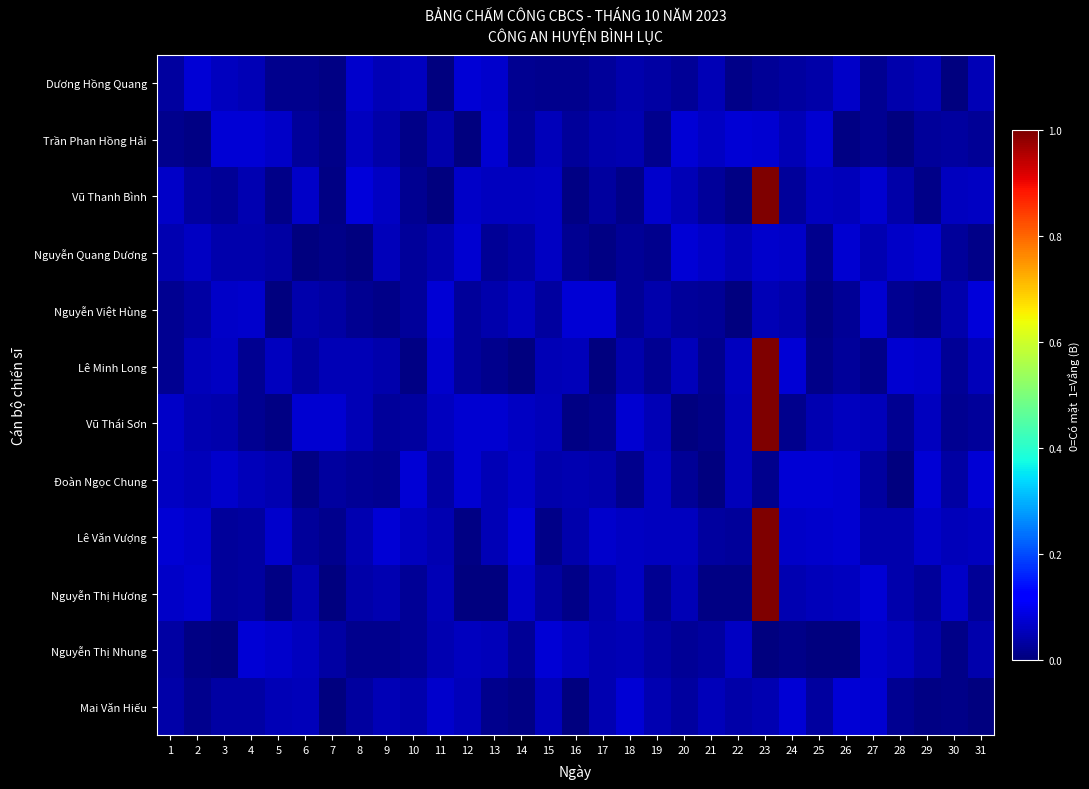

Reading right to left, extract all data points from this chart.

Dương Hồng Quang: 31=0.0	30=0.0	29=0.0	28=0.0	27=0.0	26=0.1	25=0.0	24=0.0	23=0.0	22=0.0	21=0.0	20=0.0	19=0.0	18=0.0	17=0.0	16=0.0	15=0.0	14=0.0	13=0.1	12=0.1	11=0.0	10=0.1	9=0.0	8=0.1	7=0.0	6=0.0	5=0.0	4=0.0	3=0.1	2=0.1	1=0.0
Trần Phan Hồng Hải: 31=0.0	30=0.0	29=0.0	28=0.0	27=0.0	26=0.0	25=0.1	24=0.0	23=0.1	22=0.1	21=0.1	20=0.1	19=0.0	18=0.0	17=0.0	16=0.0	15=0.1	14=0.0	13=0.1	12=0.0	11=0.0	10=0.0	9=0.0	8=0.1	7=0.0	6=0.0	5=0.1	4=0.1	3=0.1	2=0.0	1=0.0
Vũ Thanh Bình: 31=0.1	30=0.1	29=0.0	28=0.0	27=0.1	26=0.1	25=0.1	24=0.0	23=1.0	22=0.0	21=0.0	20=0.0	19=0.1	18=0.0	17=0.0	16=0.0	15=0.1	14=0.1	13=0.1	12=0.1	11=0.0	10=0.0	9=0.1	8=0.1	7=0.0	6=0.1	5=0.0	4=0.0	3=0.0	2=0.0	1=0.1
Nguyễn Quang Dương: 31=0.0	30=0.0	29=0.1	28=0.1	27=0.0	26=0.1	25=0.0	24=0.1	23=0.1	22=0.1	21=0.1	20=0.1	19=0.0	18=0.0	17=0.0	16=0.0	15=0.1	14=0.0	13=0.0	12=0.1	11=0.0	10=0.0	9=0.1	8=0.0	7=0.0	6=0.0	5=0.0	4=0.0	3=0.0	2=0.1	1=0.0
Nguyễn Việt Hùng: 31=0.1	30=0.0	29=0.0	28=0.0	27=0.1	26=0.0	25=0.0	24=0.0	23=0.0	22=0.0	21=0.0	20=0.0	19=0.0	18=0.0	17=0.1	16=0.1	15=0.0	14=0.1	13=0.0	12=0.0	11=0.1	10=0.0	9=0.0	8=0.0	7=0.0	6=0.0	5=0.0	4=0.1	3=0.1	2=0.0	1=0.0
Lê Minh Long: 31=0.1	30=0.0	29=0.1	28=0.1	27=0.0	26=0.0	25=0.0	24=0.1	23=1.0	22=0.1	21=0.0	20=0.1	19=0.0	18=0.0	17=0.0	16=0.1	15=0.0	14=0.0	13=0.0	12=0.0	11=0.1	10=0.0	9=0.0	8=0.1	7=0.1	6=0.0	5=0.1	4=0.0	3=0.1	2=0.1	1=0.0
Vũ Thái Sơn: 31=0.0	30=0.0	29=0.1	28=0.0	27=0.1	26=0.1	25=0.0	24=0.0	23=1.0	22=0.1	21=0.0	20=0.0	19=0.0	18=0.1	17=0.0	16=0.0	15=0.1	14=0.1	13=0.1	12=0.1	11=0.1	10=0.0	9=0.0	8=0.1	7=0.1	6=0.1	5=0.0	4=0.0	3=0.0	2=0.0	1=0.1
Đoàn Ngọc Chung: 31=0.1	30=0.0	29=0.1	28=0.0	27=0.0	26=0.1	25=0.1	24=0.1	23=0.0	22=0.1	21=0.0	20=0.0	19=0.1	18=0.0	17=0.0	16=0.0	15=0.0	14=0.1	13=0.1	12=0.1	11=0.0	10=0.1	9=0.0	8=0.0	7=0.0	6=0.0	5=0.0	4=0.1	3=0.1	2=0.1	1=0.1
Lê Văn Vượng: 31=0.1	30=0.1	29=0.1	28=0.0	27=0.0	26=0.1	25=0.1	24=0.1	23=1.0	22=0.0	21=0.0	20=0.1	19=0.1	18=0.1	17=0.1	16=0.0	15=0.0	14=0.1	13=0.0	12=0.0	11=0.0	10=0.1	9=0.1	8=0.0	7=0.0	6=0.0	5=0.1	4=0.0	3=0.0	2=0.1	1=0.1
Nguyễn Thị Hương: 31=0.0	30=0.1	29=0.0	28=0.0	27=0.1	26=0.1	25=0.1	24=0.0	23=1.0	22=0.0	21=0.0	20=0.0	19=0.0	18=0.1	17=0.0	16=0.0	15=0.0	14=0.1	13=0.0	12=0.0	11=0.0	10=0.0	9=0.0	8=0.0	7=0.0	6=0.0	5=0.0	4=0.0	3=0.0	2=0.1	1=0.1
Nguyễn Thị Nhung: 31=0.0	30=0.0	29=0.0	28=0.1	27=0.1	26=0.0	25=0.0	24=0.0	23=0.0	22=0.1	21=0.0	20=0.0	19=0.0	18=0.0	17=0.0	16=0.1	15=0.1	14=0.0	13=0.1	12=0.1	11=0.0	10=0.0	9=0.0	8=0.0	7=0.0	6=0.1	5=0.1	4=0.1	3=0.0	2=0.0	1=0.0
Mai Văn Hiếu: 31=0.0	30=0.0	29=0.0	28=0.0	27=0.1	26=0.1	25=0.0	24=0.1	23=0.0	22=0.0	21=0.1	20=0.0	19=0.0	18=0.1	17=0.0	16=0.0	15=0.1	14=0.0	13=0.0	12=0.1	11=0.1	10=0.0	9=0.1	8=0.0	7=0.0	6=0.1	5=0.0	4=0.0	3=0.0	2=0.0	1=0.0